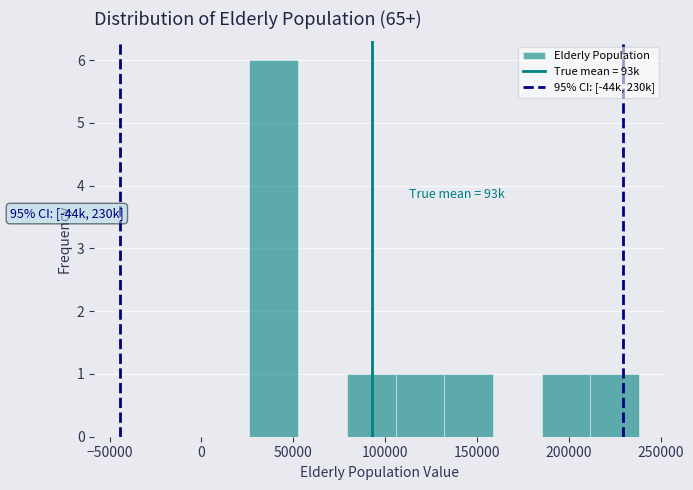

Over which range of the x-axis is the bar tallest?

25000 to 55000